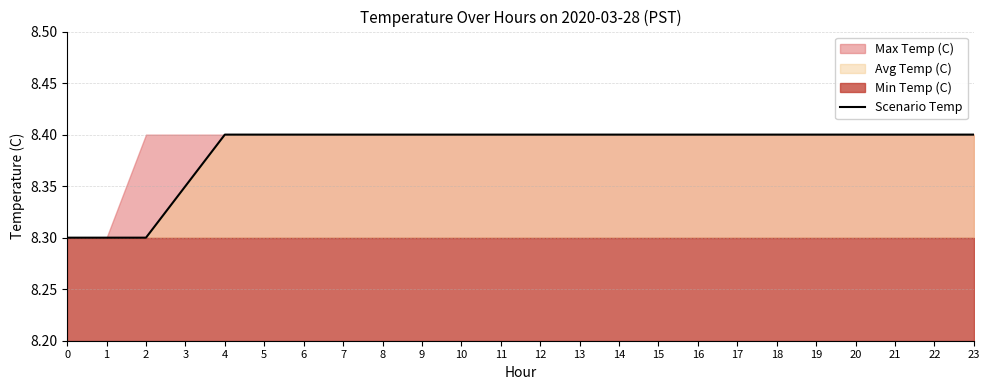

What is the value of the 13th point from the left?

8.4